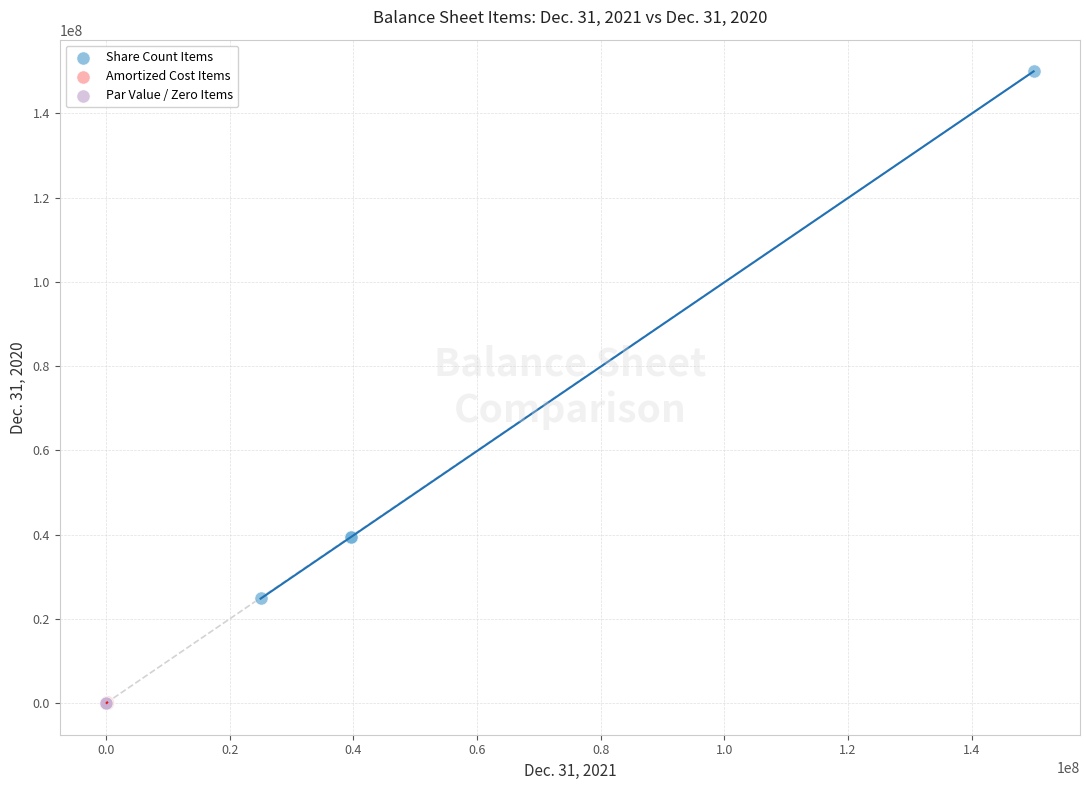

Which series has the widest spread of Y values?

Share Count Items